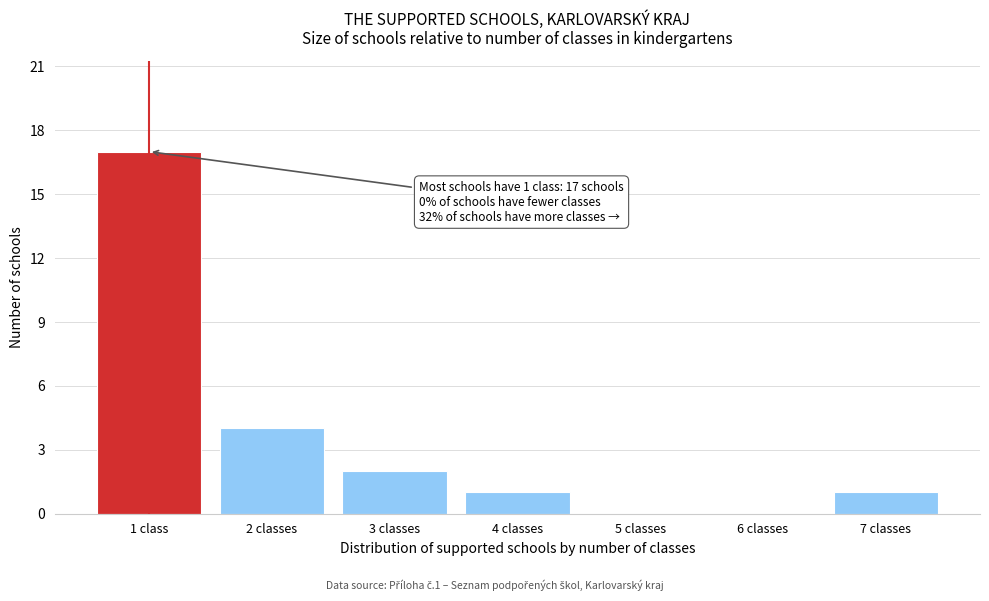

Reading left to right, what are all the values shown in this chart?

1 class=17	2 classes=4	3 classes=2	4 classes=1	5 classes=0	6 classes=0	7 classes=1